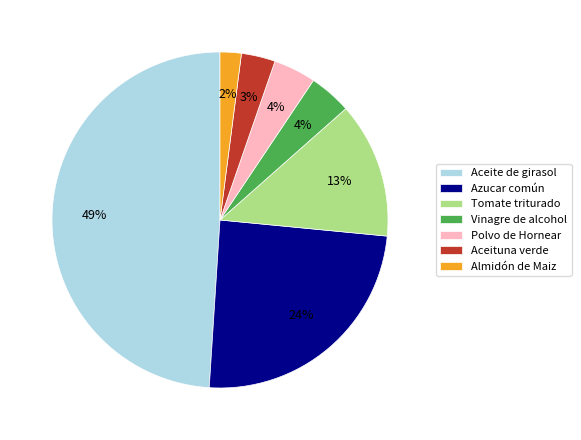

Is there a majority slice in this chart?

No